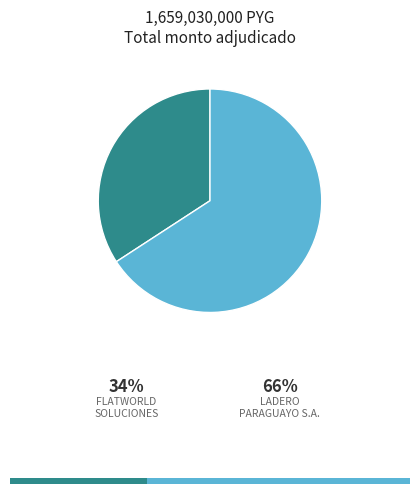

Which slice represents more than half of the pie?

LADERO PARAGUAYO S.A.